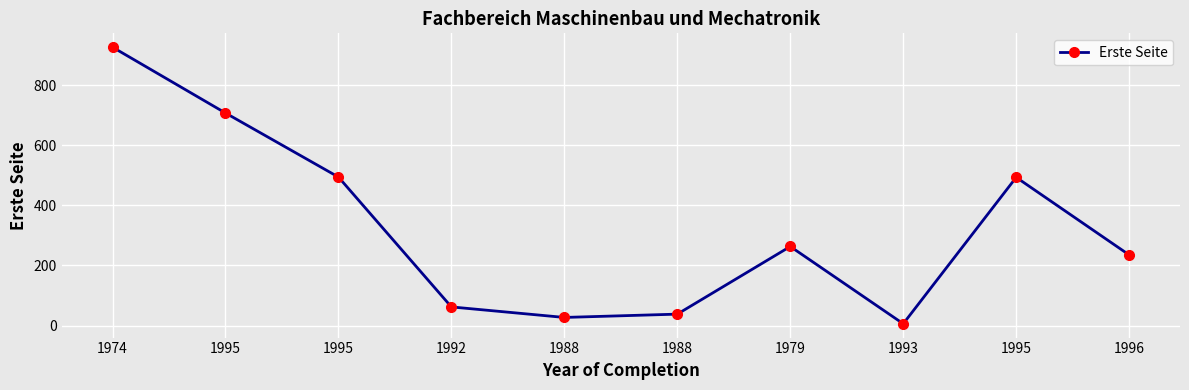

Where is the first local maximum?

1979